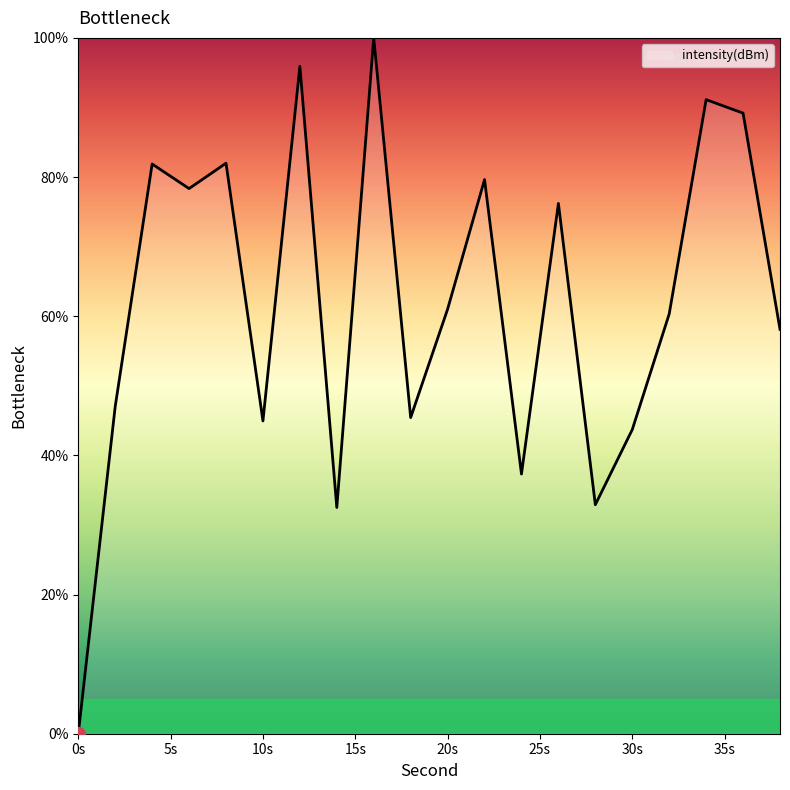

What is the greatest value displayed?

100.0